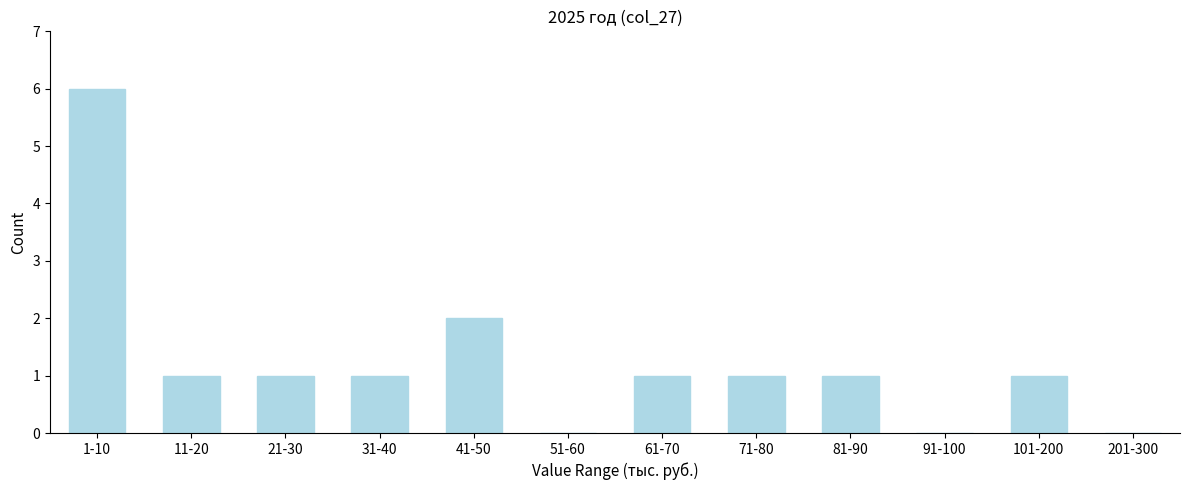

Reading right to left, what are all the values shown in this chart?

201-300=0	101-200=1	91-100=0	81-90=1	71-80=1	61-70=1	51-60=0	41-50=2	31-40=1	21-30=1	11-20=1	1-10=6